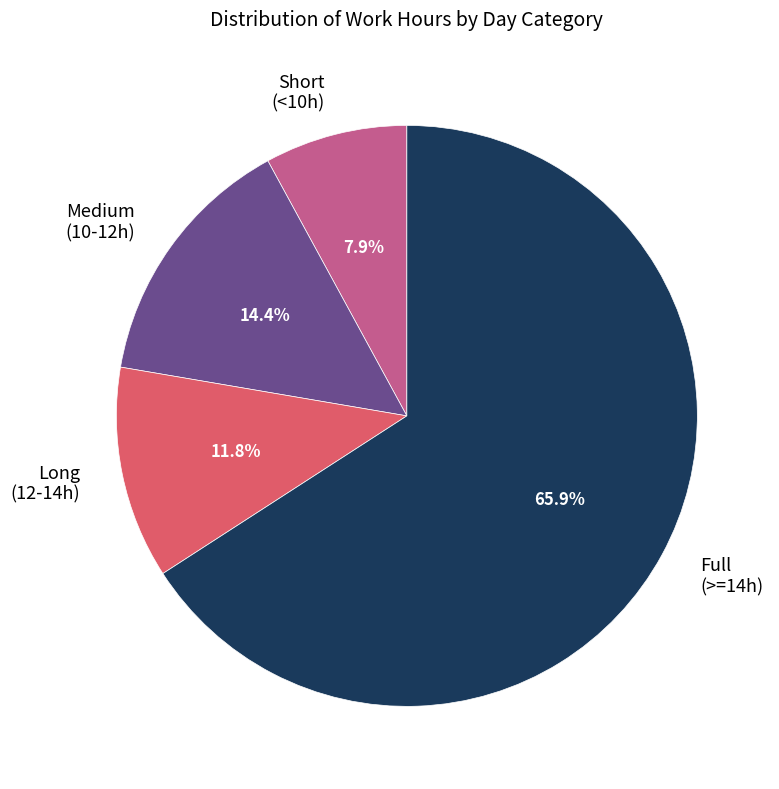

Rank the categories by value from lowest to highest.

Short (<10h), Long (12-14h), Medium (10-12h), Full (>=14h)